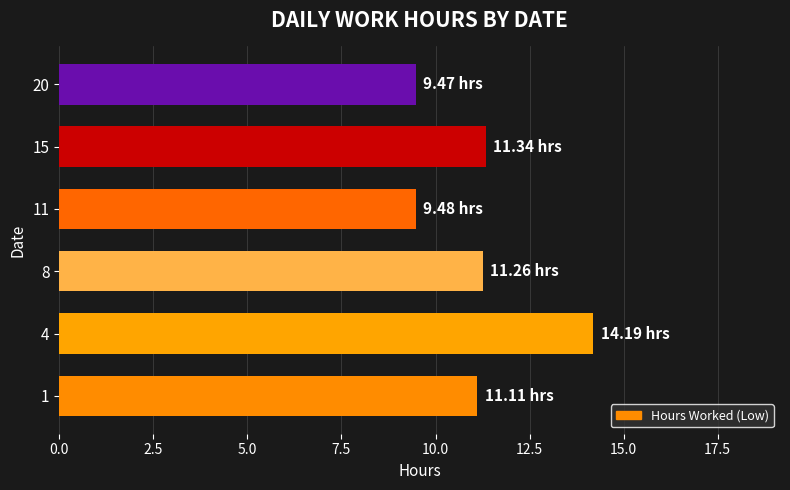

What is the ratio of the value at 15 to the value at 20?

1.2